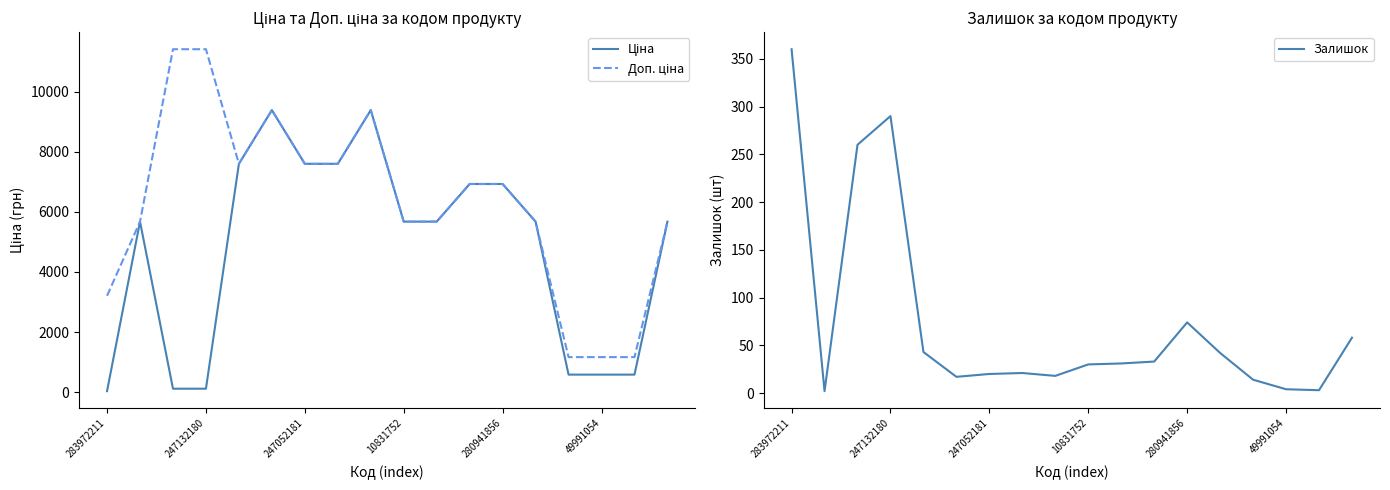

True or false: Доп. ціна has a value of 1165.0 at 14.

True